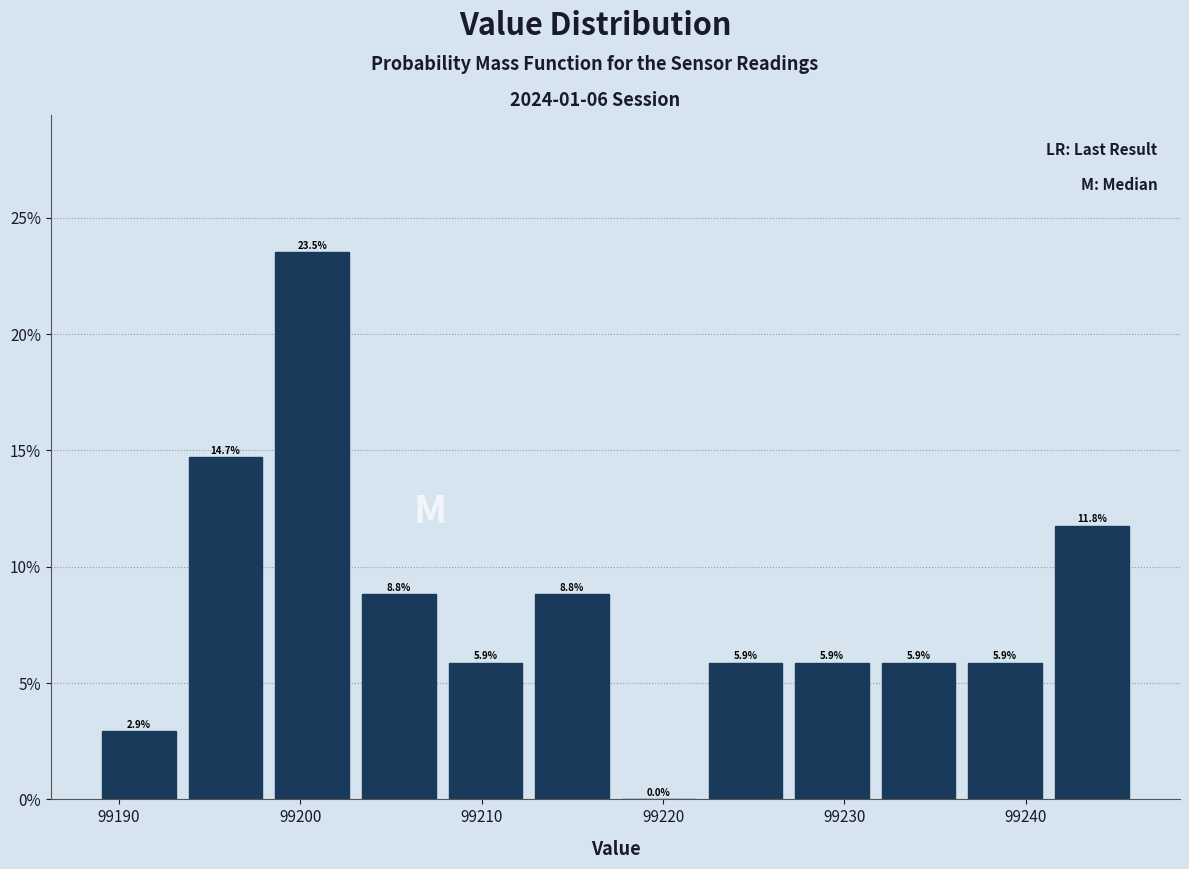

Reading left to right, transcribe this chart: for each bar, give the range it covers on the x-axis and its height. The bar edges are not printed on the chart, so give them approximately, as read against the axis.

99189 to 99193: 2.9
99193 to 99198: 14.7
99198 to 99203: 23.5
99203 to 99208: 8.8
99208 to 99213: 5.9
99213 to 99217: 8.8
99217 to 99222: 0.0
99222 to 99227: 5.9
99227 to 99232: 5.9
99232 to 99236: 5.9
99236 to 99241: 5.9
99241 to 99246: 11.8